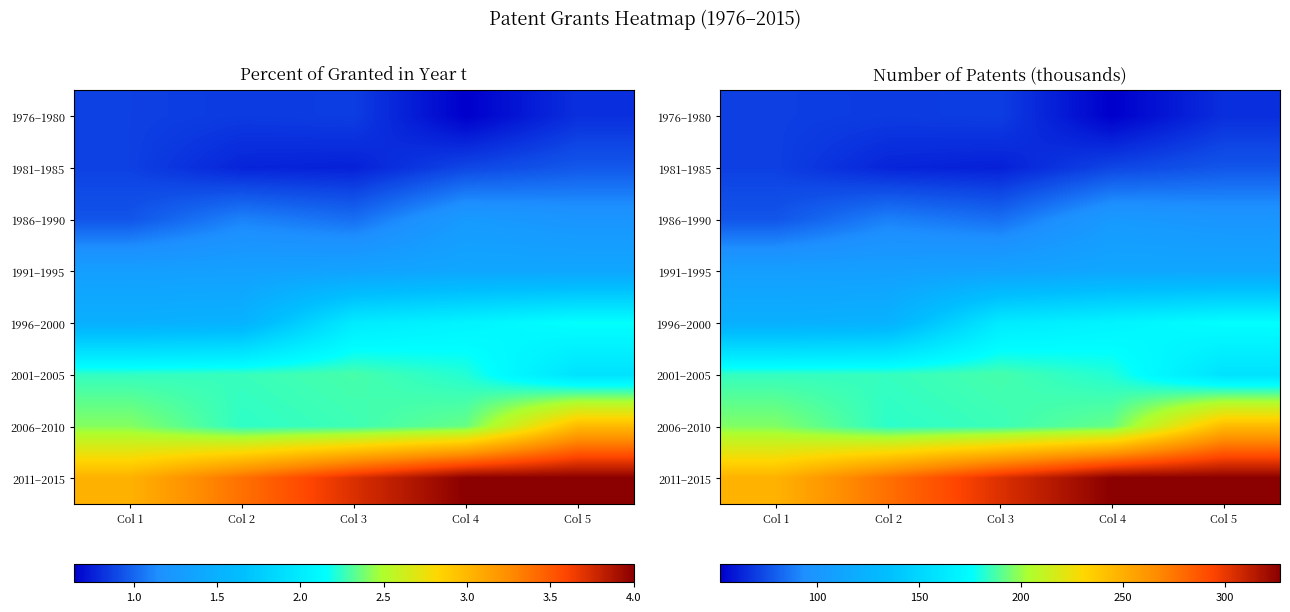

What is the total value across all series at Col 4?

1211.1